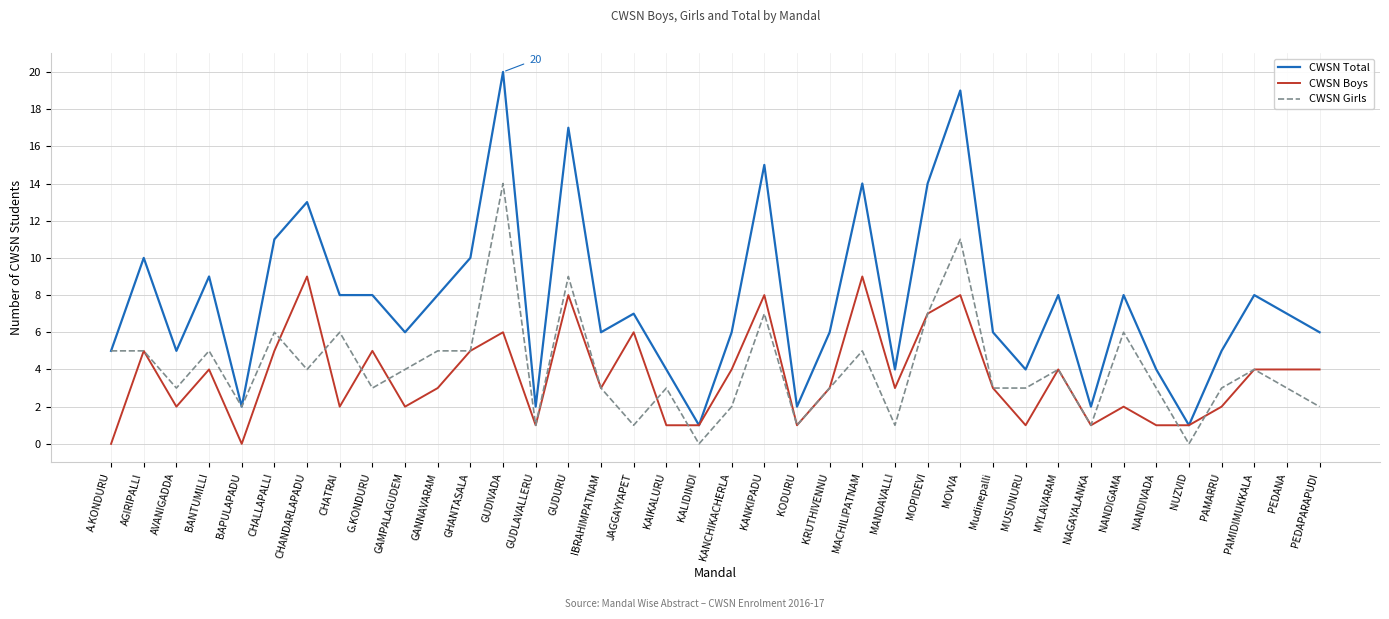

What position from the right is Mudinepalli?

11